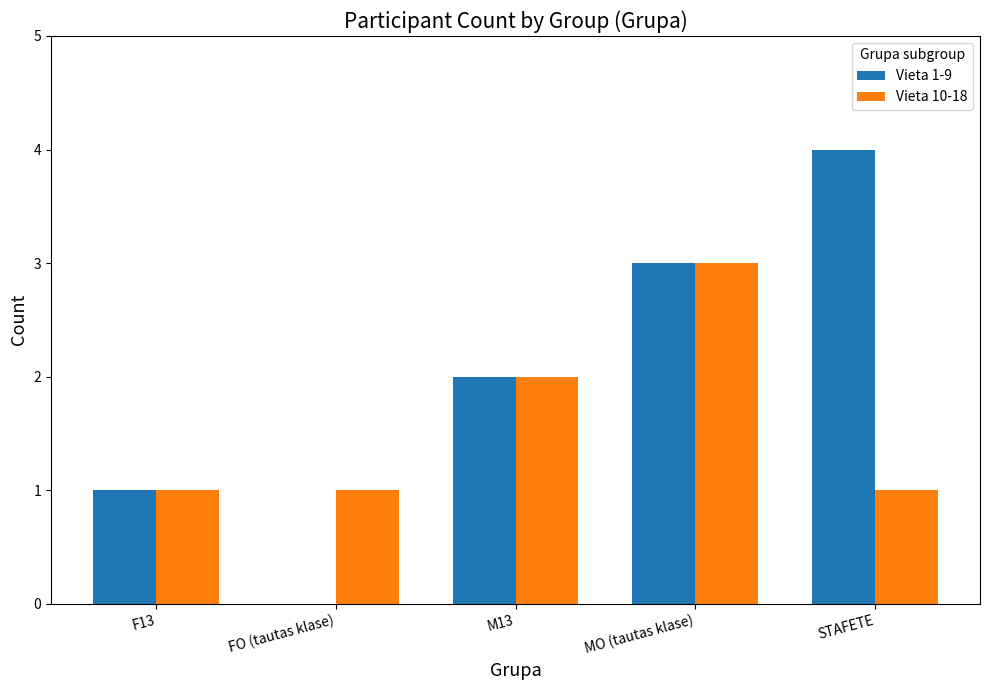

The value of Vieta 10-18 at F13 is 2. True or false?

False